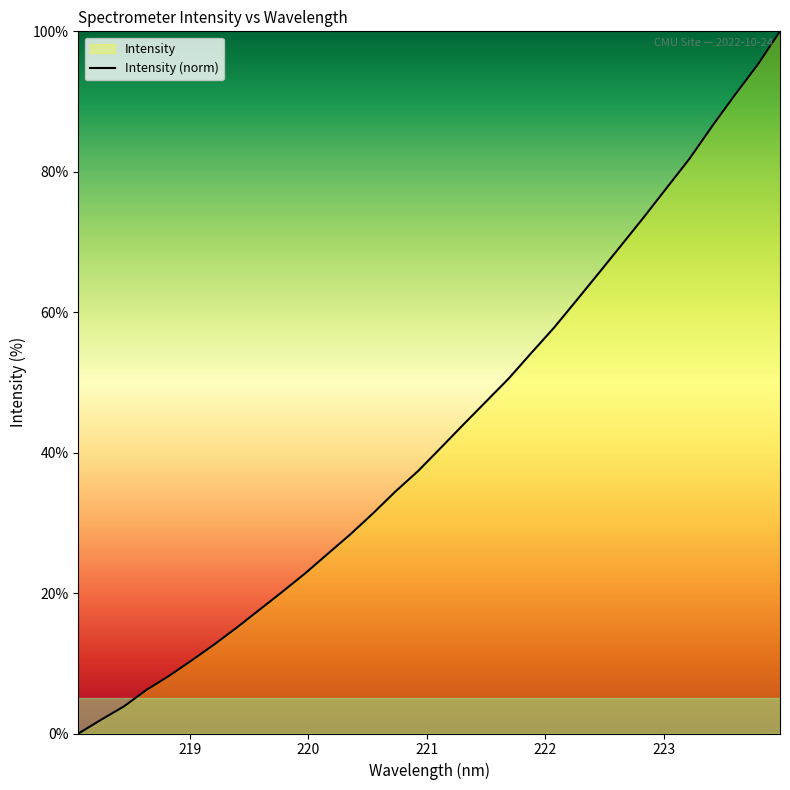

What is the maximum value shown in the chart?

100.0